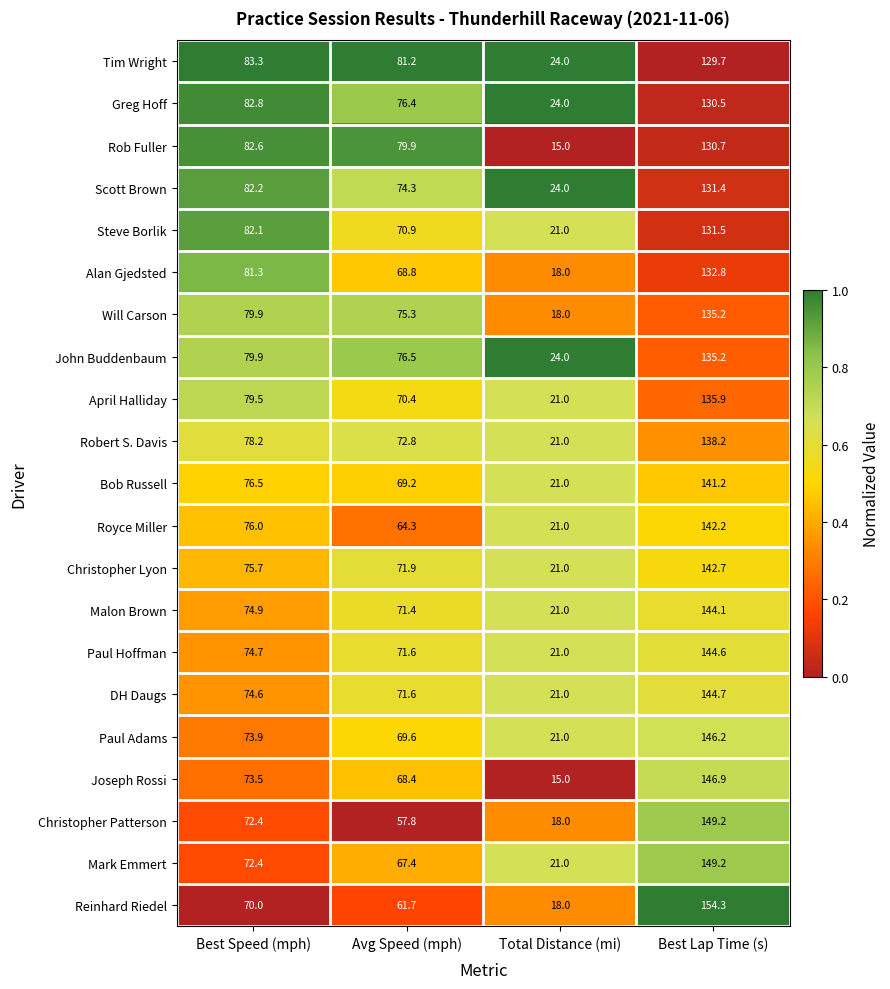

Which series has the largest range (max minus min)?

Reinhard Riedel